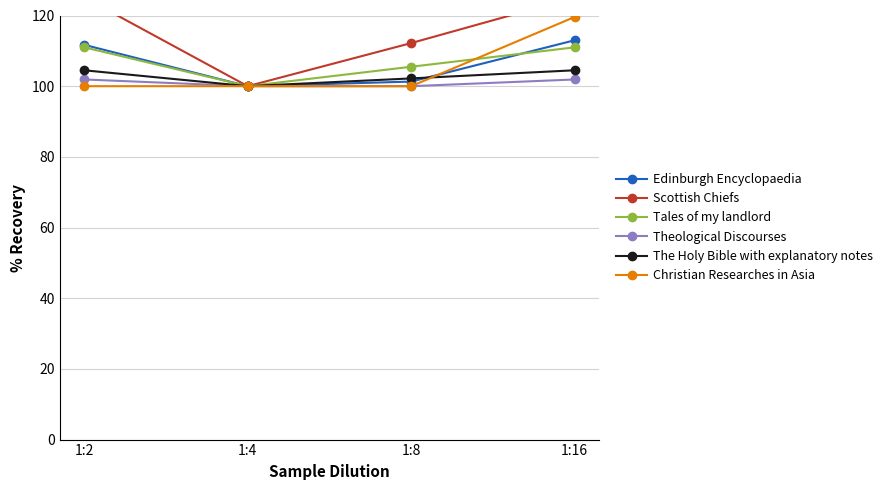

Which category has the highest value in the Tales of my landlord series?

1:2